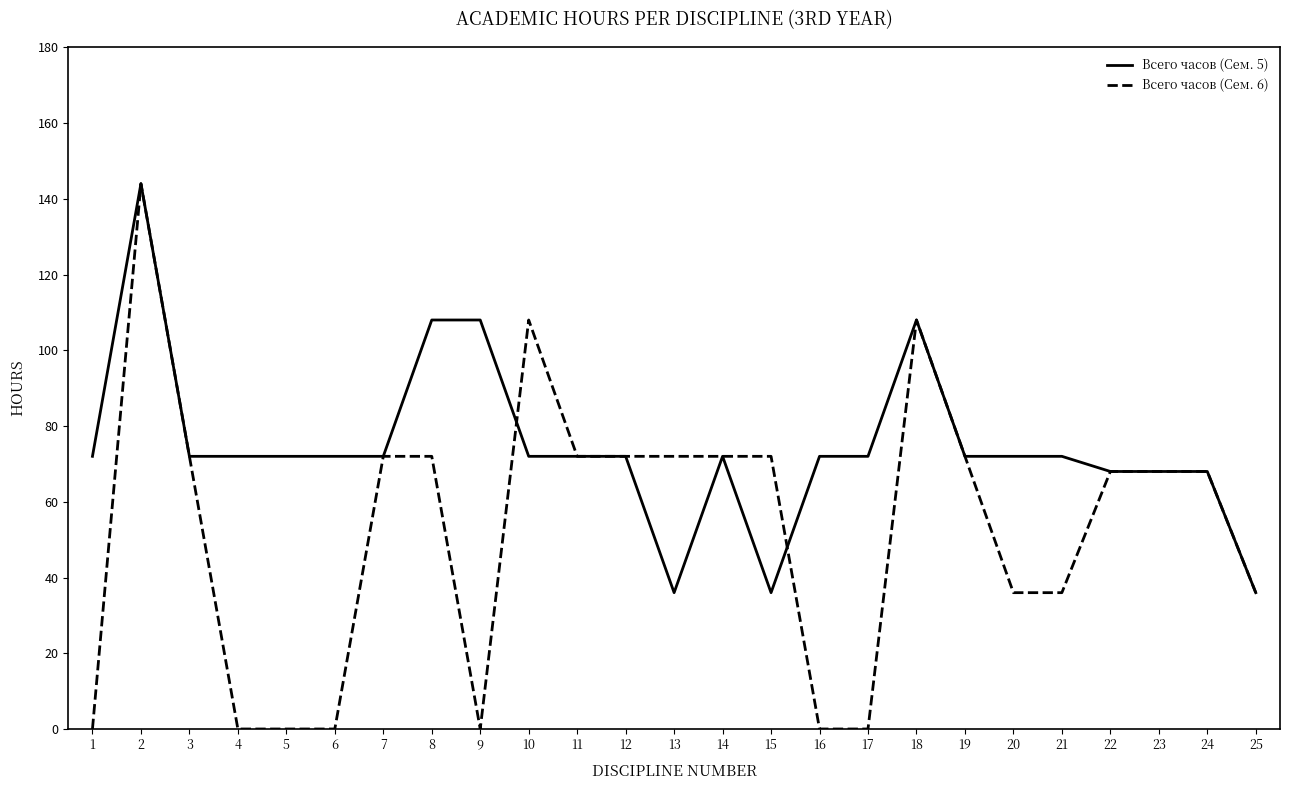

Which series has the largest total across all categories?

Всего часов (Сем. 5)